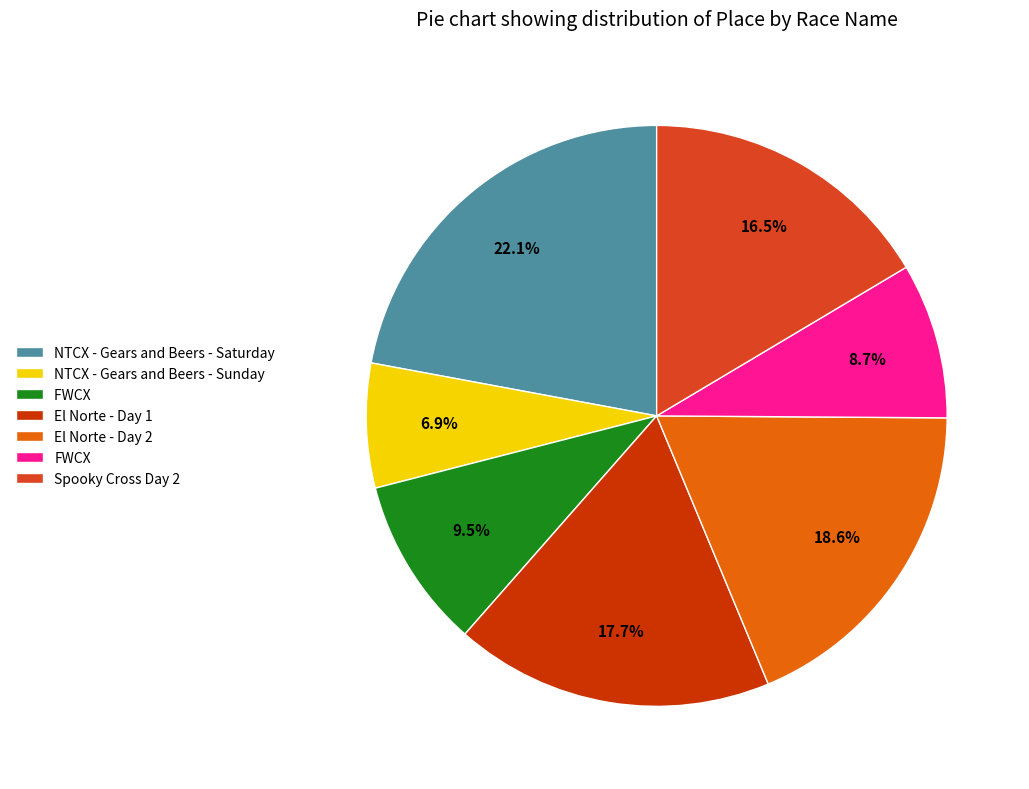

Is there a majority slice in this chart?

No